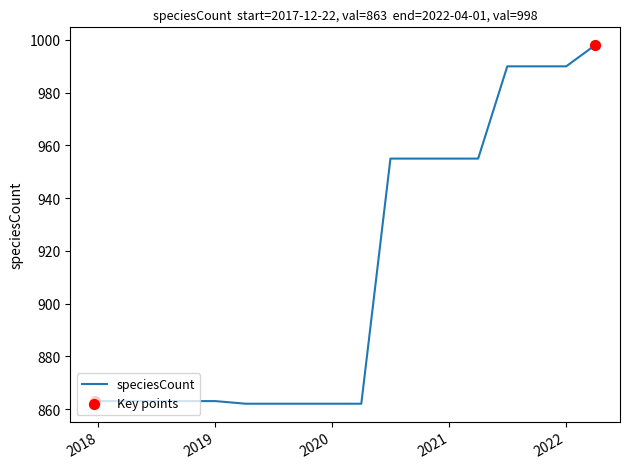

What is the greatest value displayed?

998